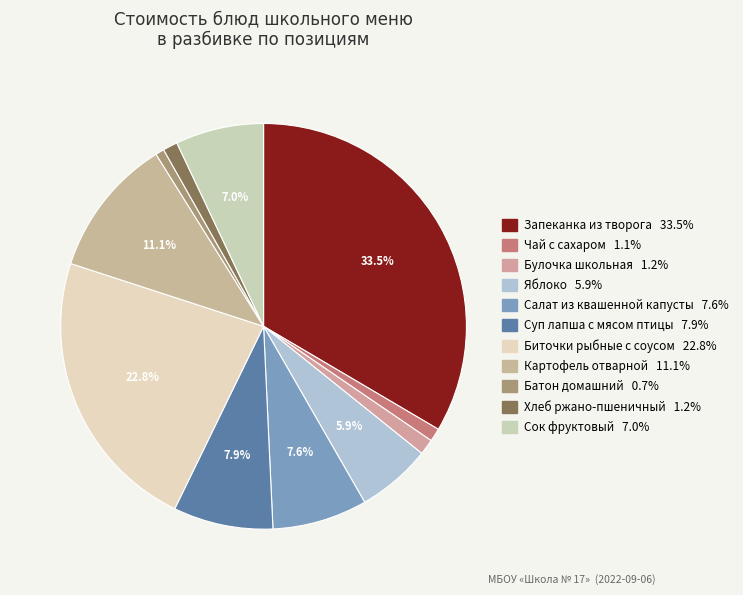

The Запеканка из творога slice represents 41% of the pie. True or false?

False